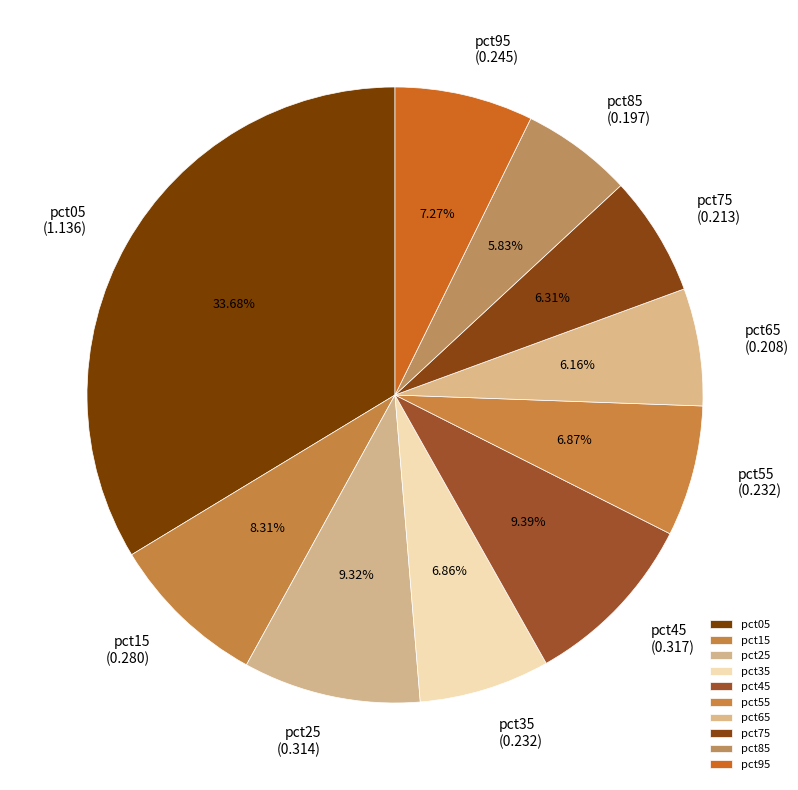

Do pct35 and pct95 together represent more than half of the pie?

No